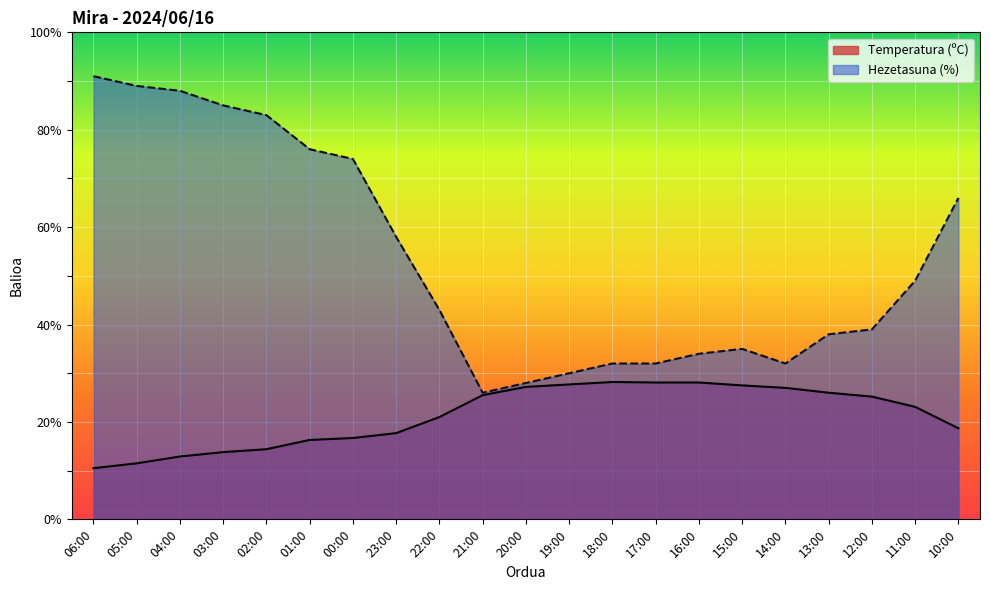

The Hezetasuna (%) series shows 32.0 at 18:00. True or false?

True